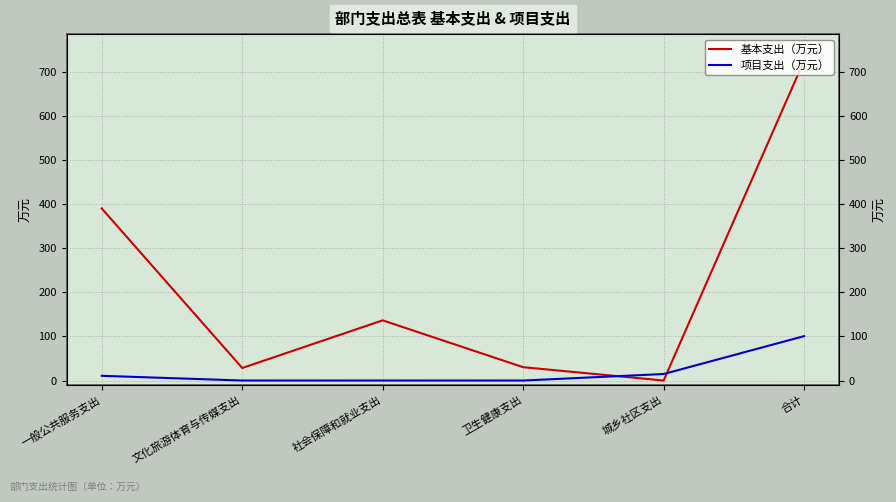

Between 社会保障和就业支出 and 卫生健康支出, which is larger?

社会保障和就业支出